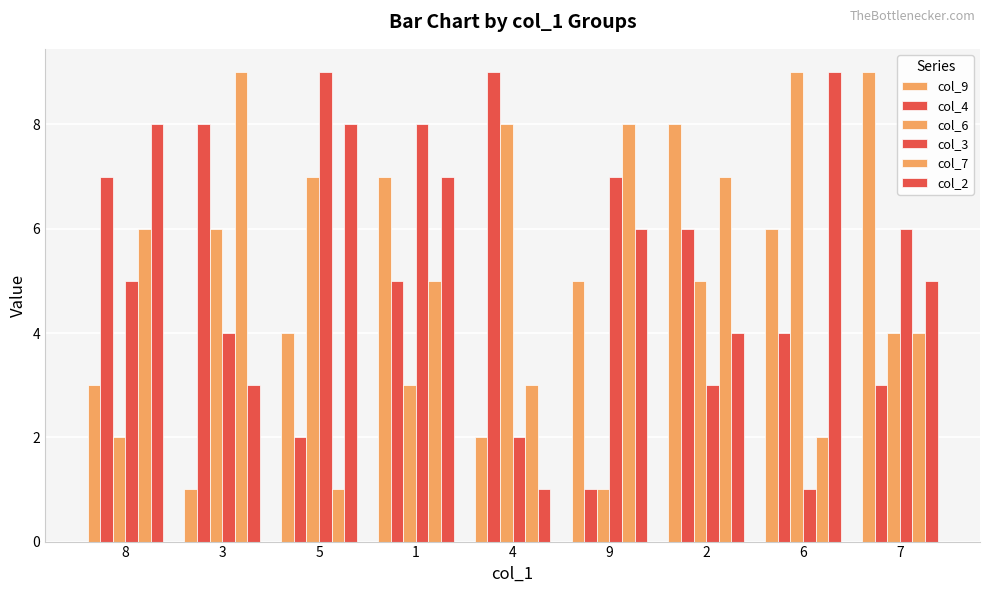

True or false: col_9 has a value of 7 at 1.

True